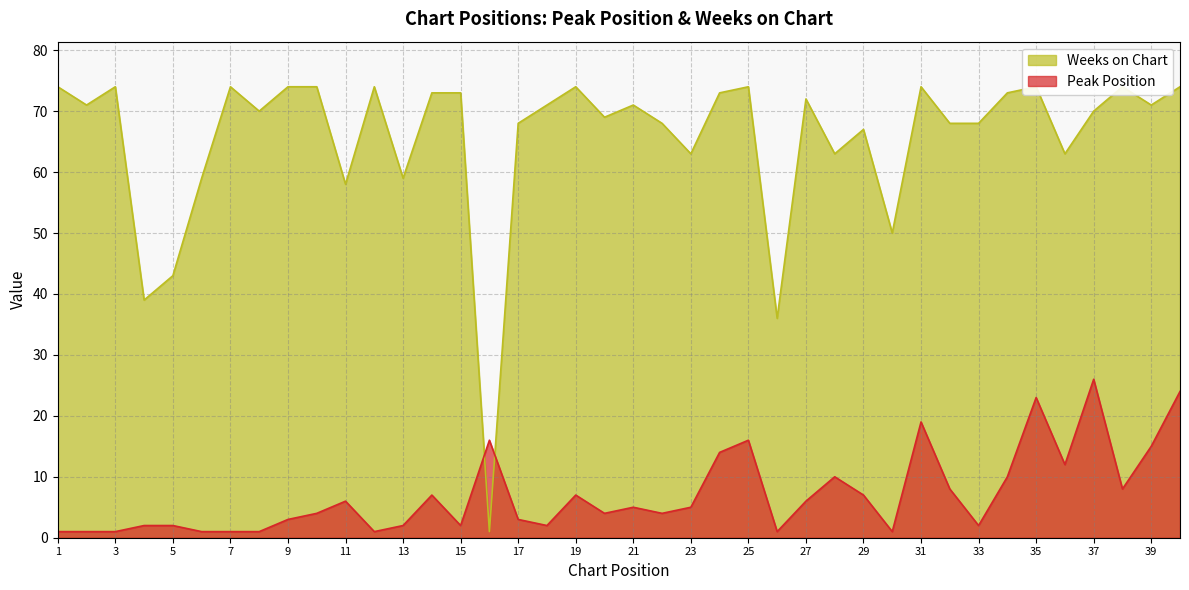

How many lines are shown in the chart?

2